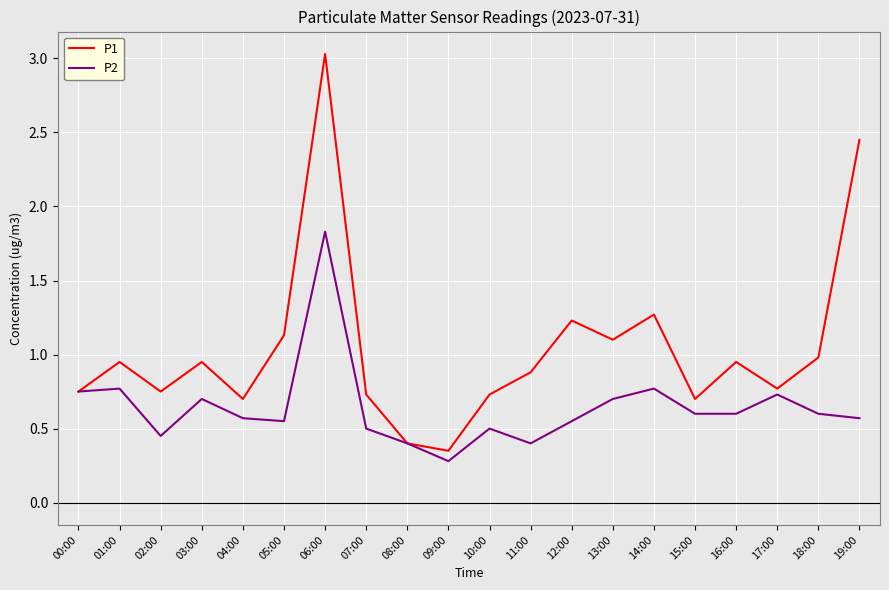

At which label does P2 reach its peak?

06:00